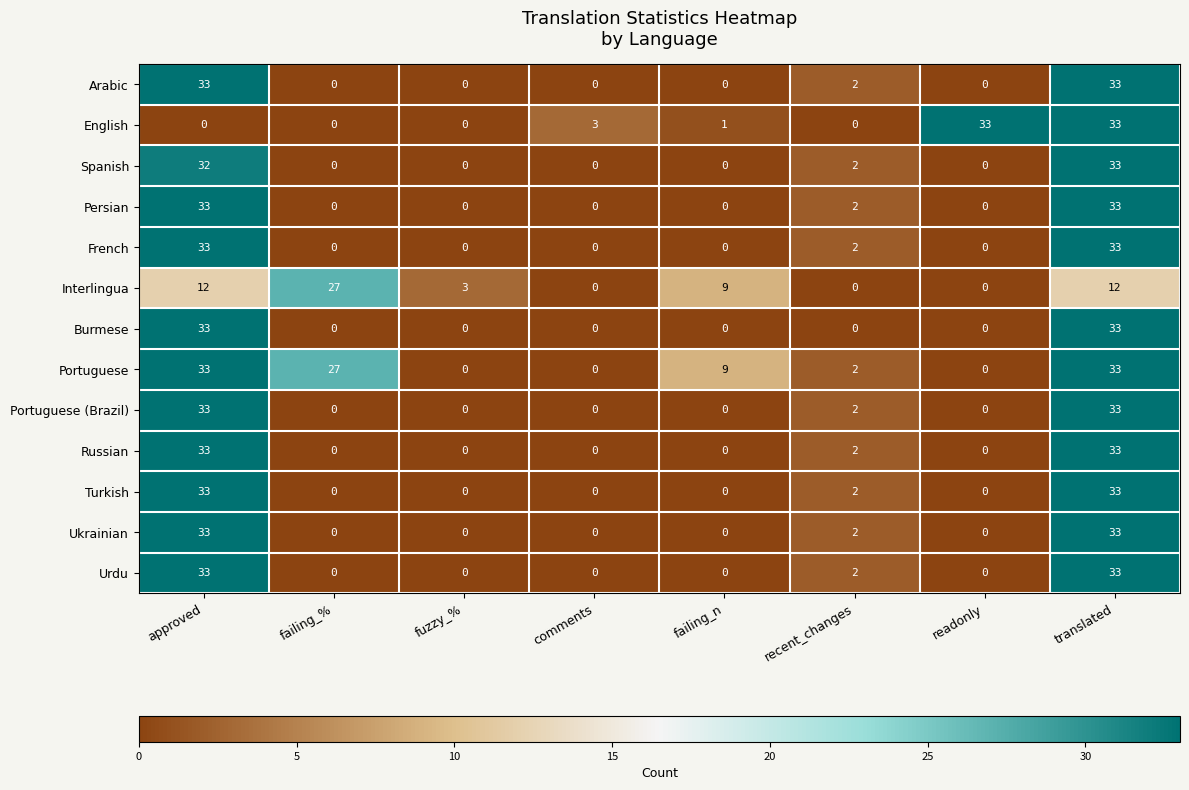

What is the spread (max minus min) of values at translated?

21